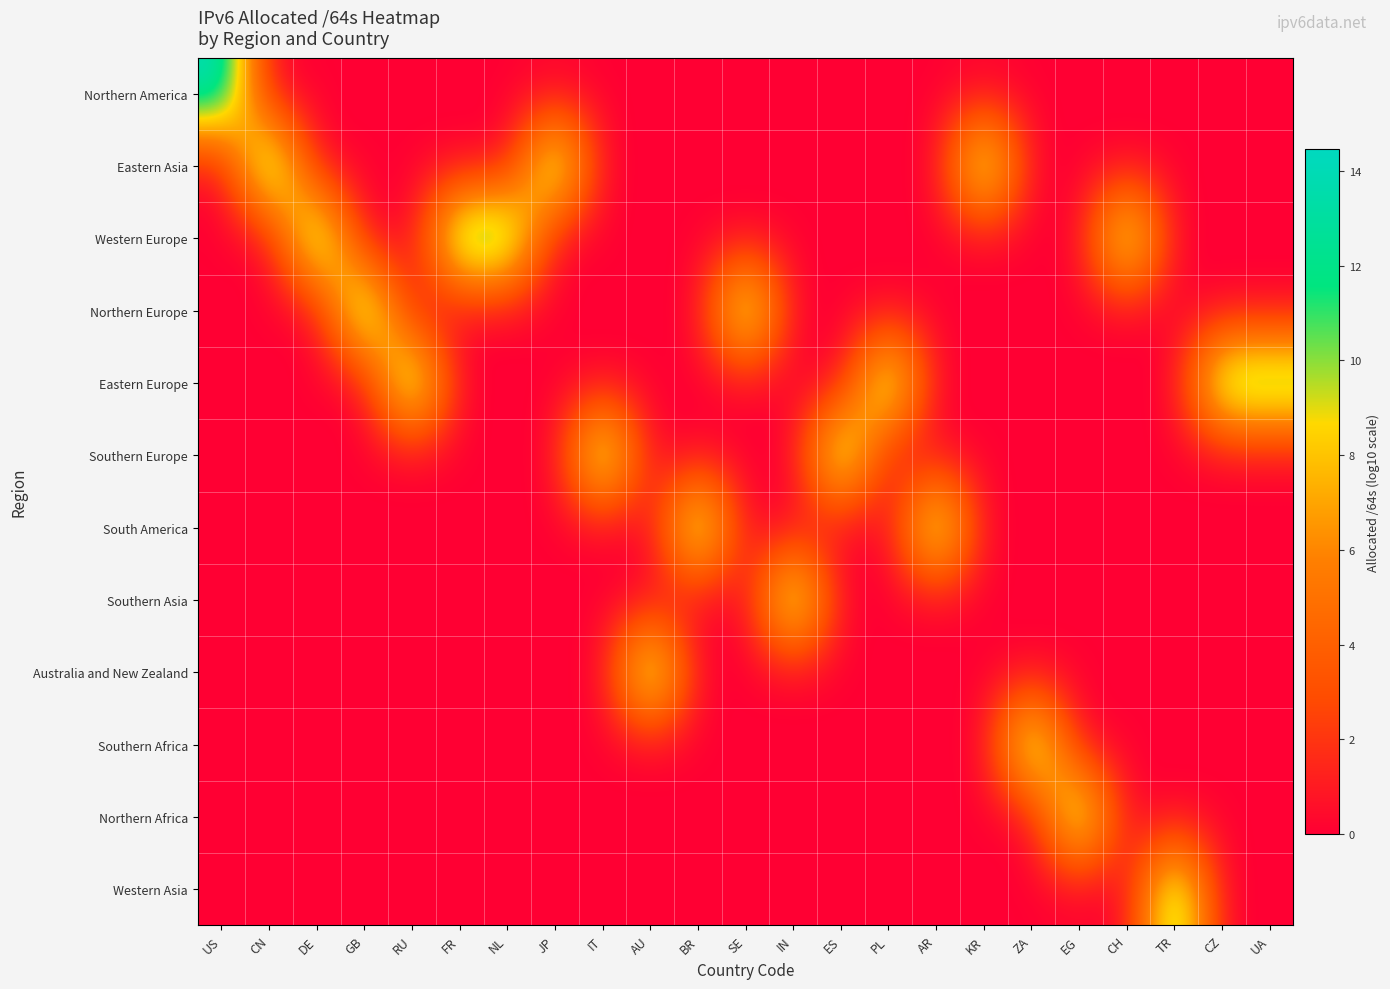

How many categories are shown in the chart?

23